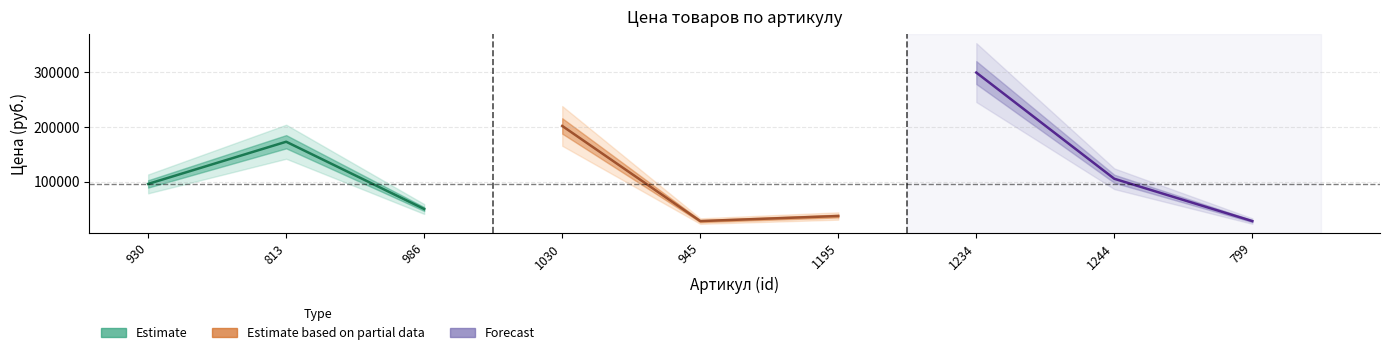

Which label corresponds to the smallest value in the chart?

945